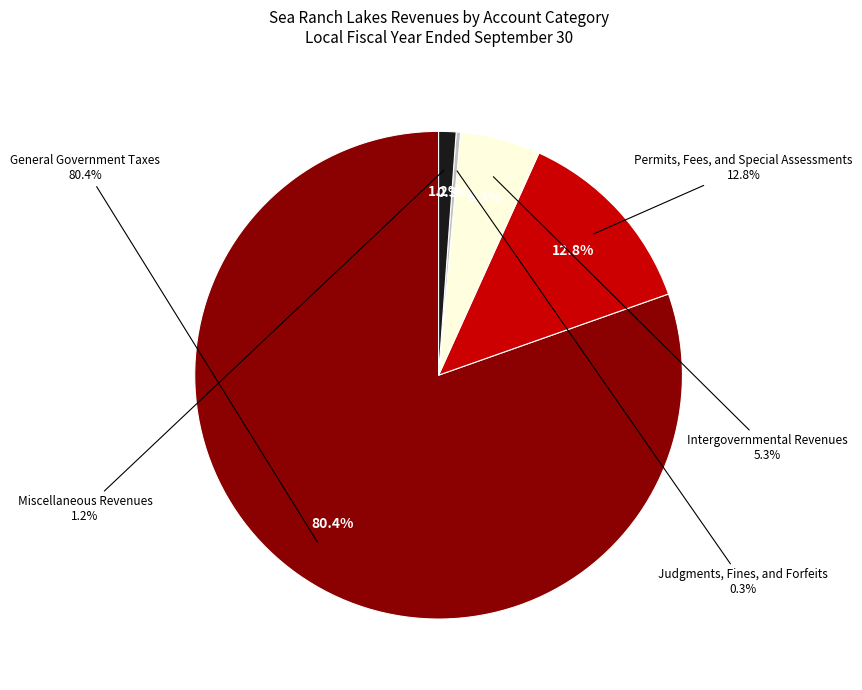

Which slice is the smallest?

Judgments, Fines, and Forfeits